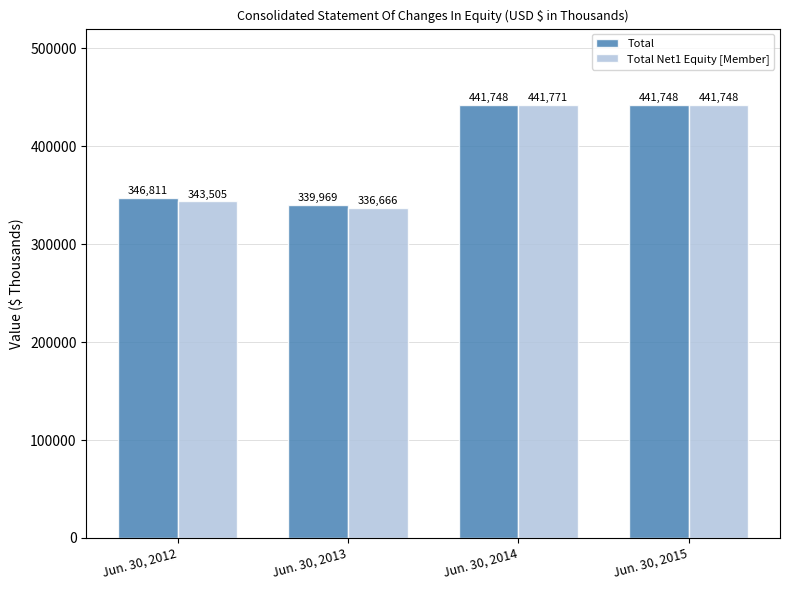

How many series are shown in this chart?

2